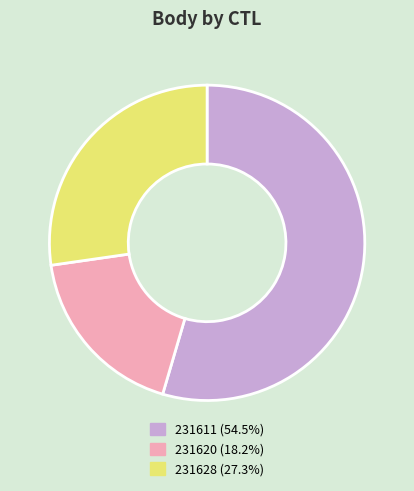

Which has a higher value, 231620 or 231611?

231611